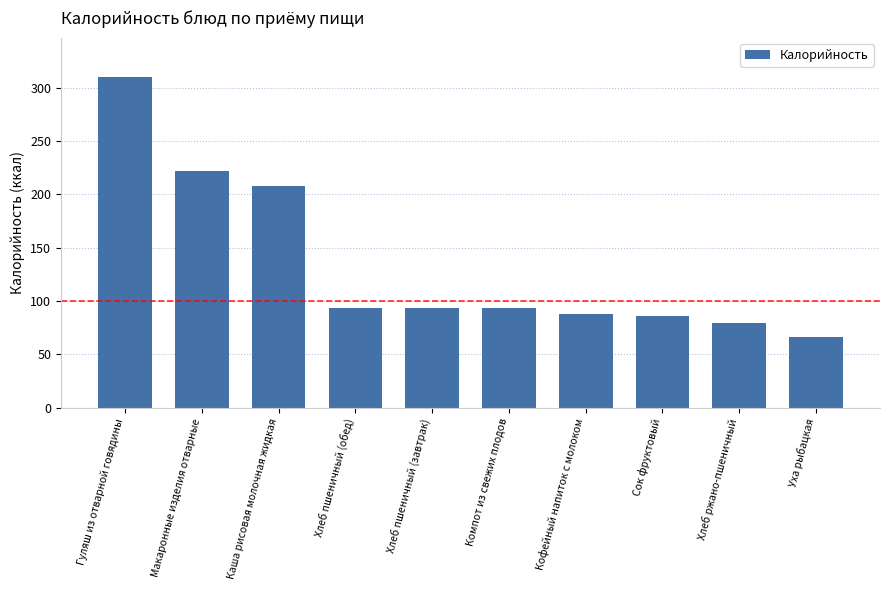

What is the label of the 7th bar from the left?

Кофейный напиток с молоком